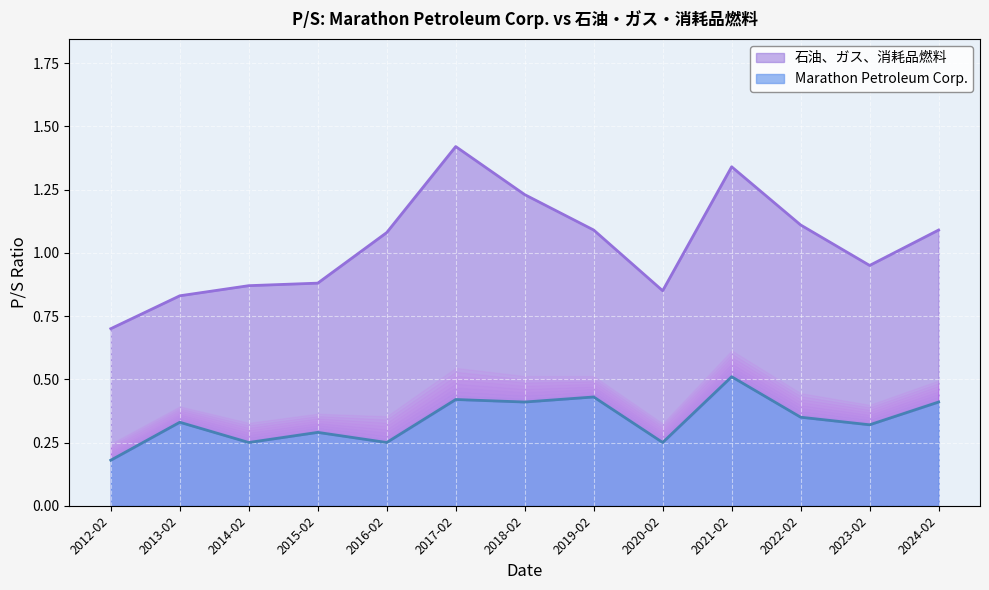

At which label does 石油、ガス、消耗品燃料 reach its minimum?

2012-02